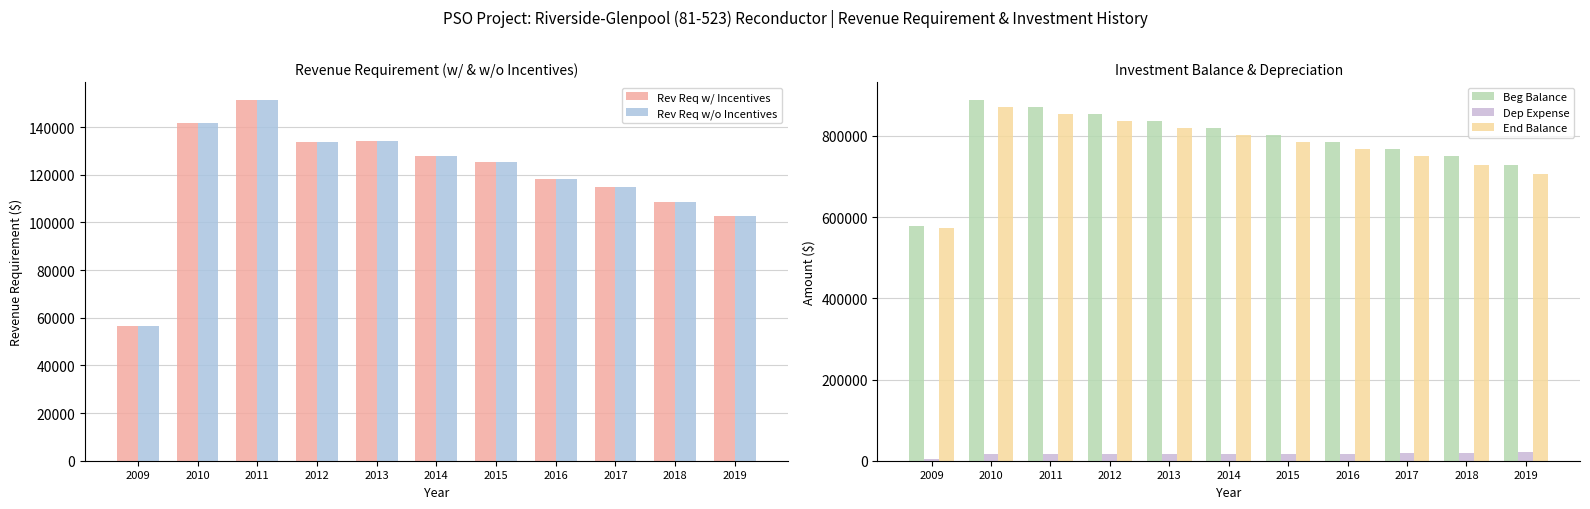

Which category has the highest value in the Rev Req w/ Incentives series?

2011